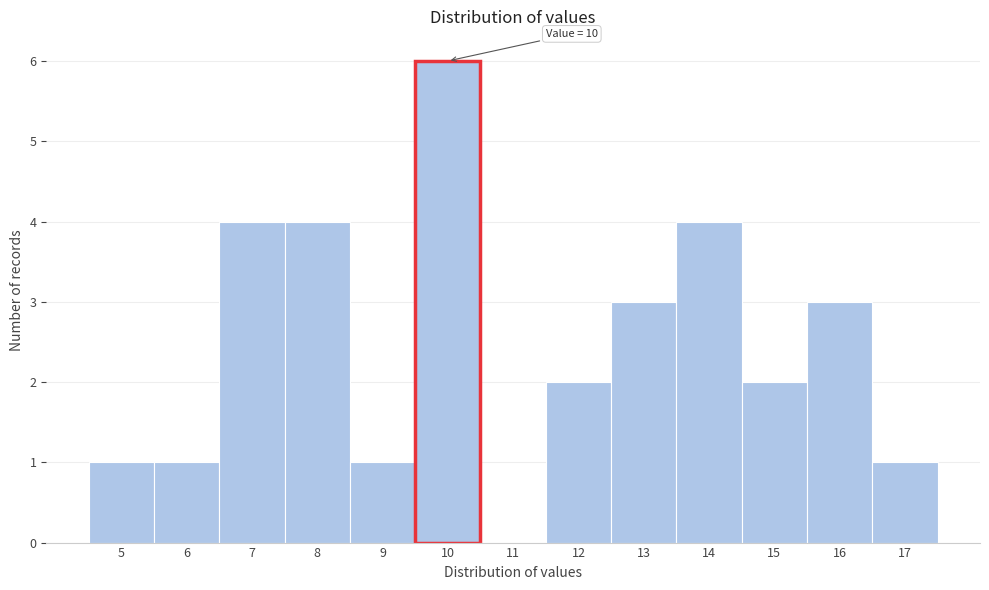

Over which range of the x-axis is the bar tallest?

9.5 to 10.5